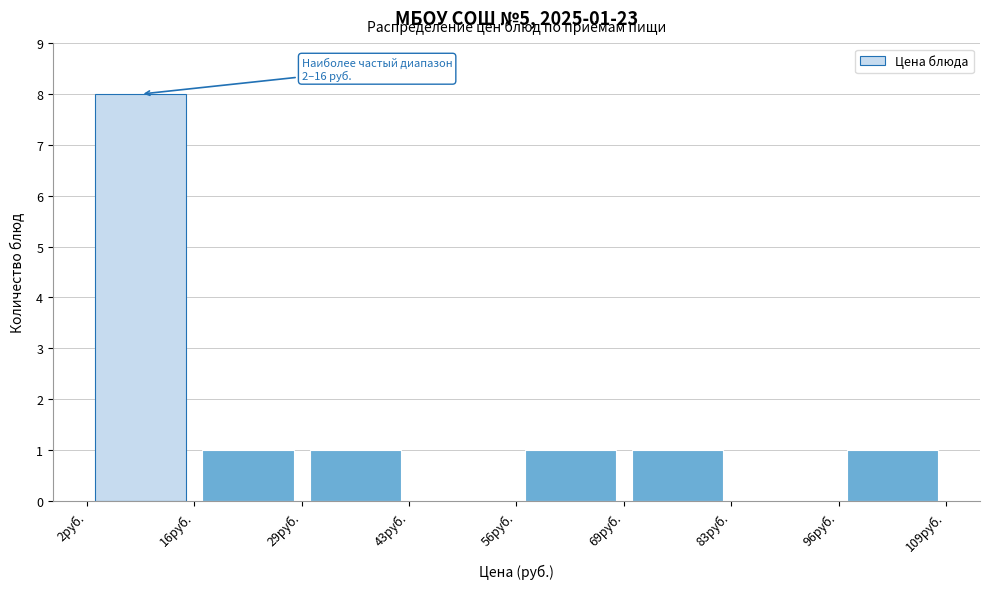

Which range on the x-axis has the tallest bar?

2 to 16